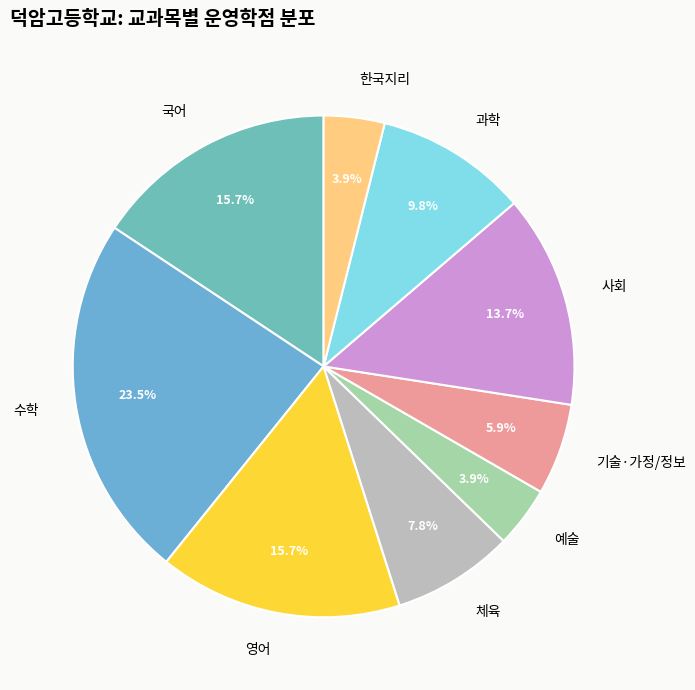

How much of the chart is everything except 수학?

76.5%